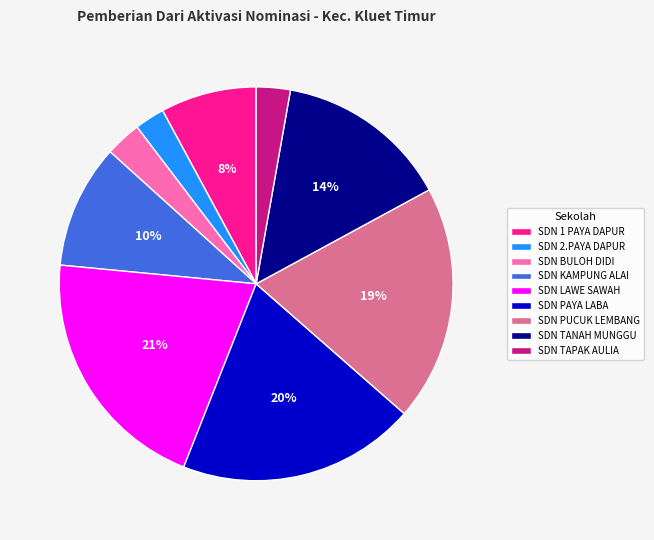

Between SDN LAWE SAWAH and SDN PUCUK LEMBANG, which is larger?

SDN LAWE SAWAH